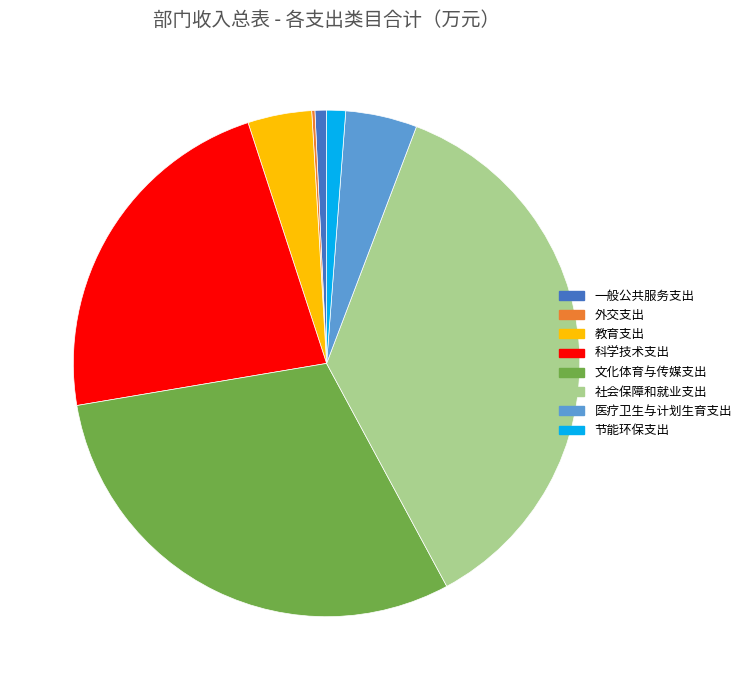

Is there any slice that represents more than half of the pie?

No